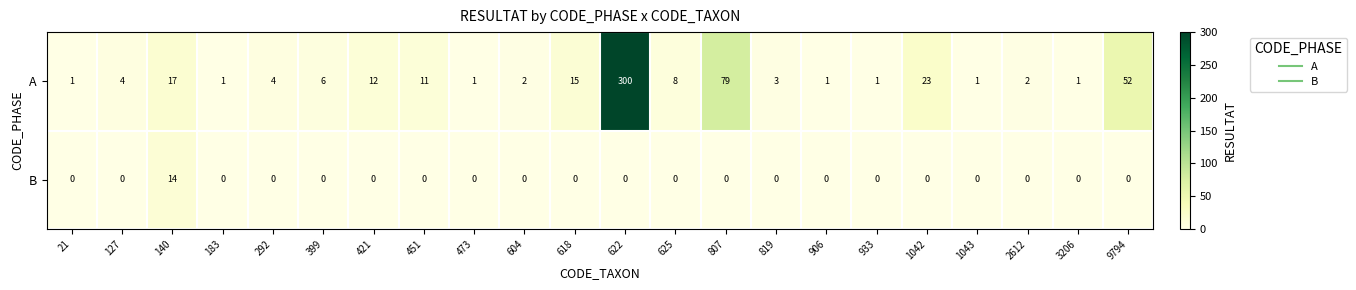

At which label is A closest to 150?

807